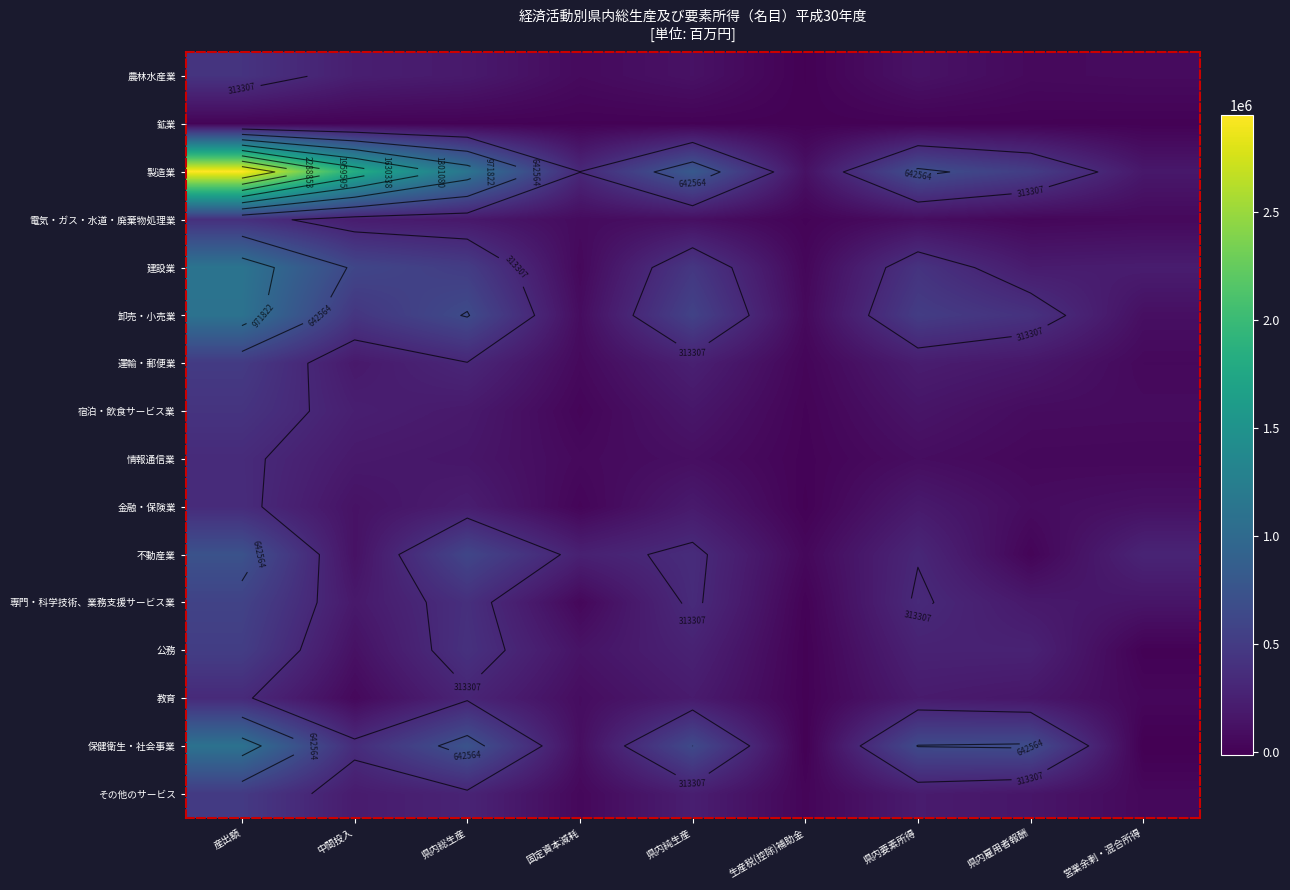

Is it true that 農林水産業 equals 424059.6 at 産出額?

True